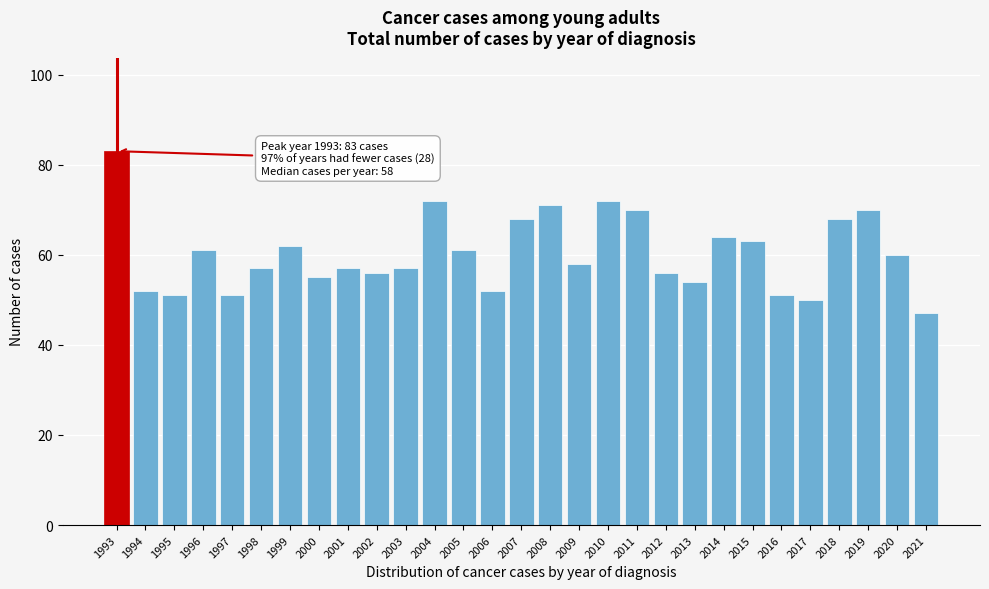

Reading left to right, extract all data points from this chart.

1993=83	1994=52	1995=51	1996=61	1997=51	1998=57	1999=62	2000=55	2001=57	2002=56	2003=57	2004=72	2005=61	2006=52	2007=68	2008=71	2009=58	2010=72	2011=70	2012=56	2013=54	2014=64	2015=63	2016=51	2017=50	2018=68	2019=70	2020=60	2021=47